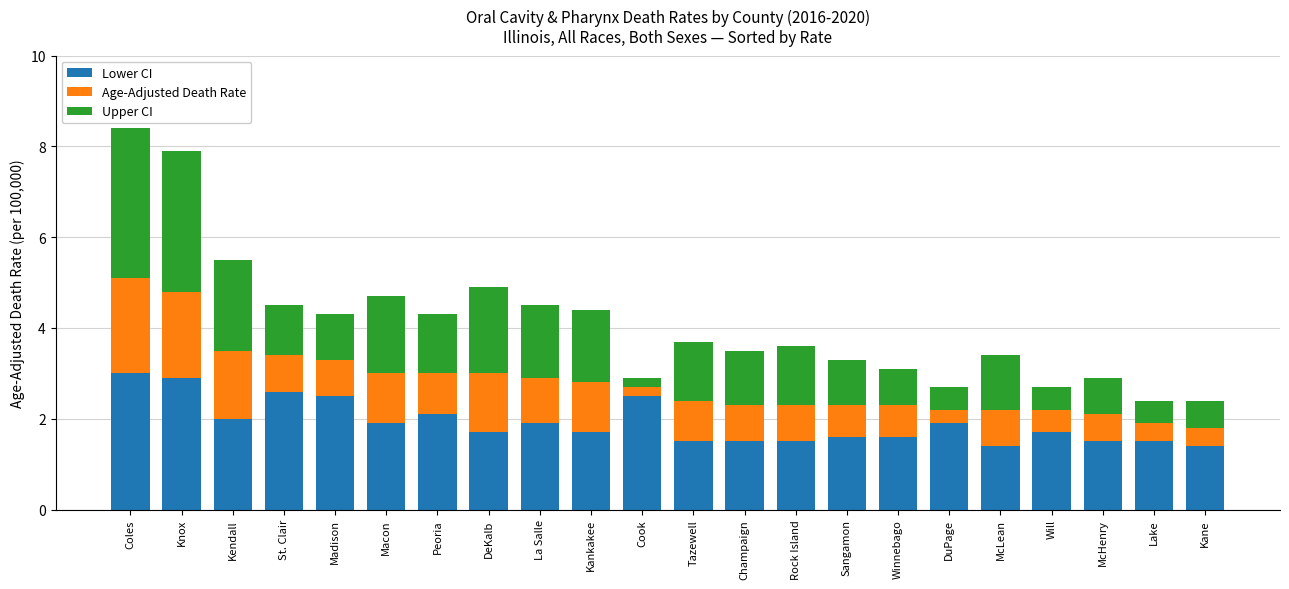

What is the lowest value of the Lower CI series?

1.4